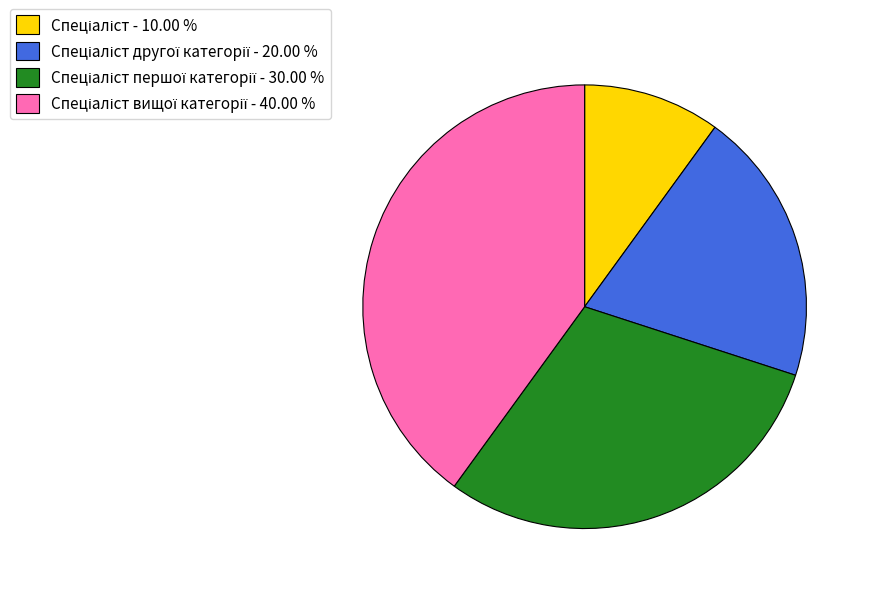

How many segments does this pie chart have?

4